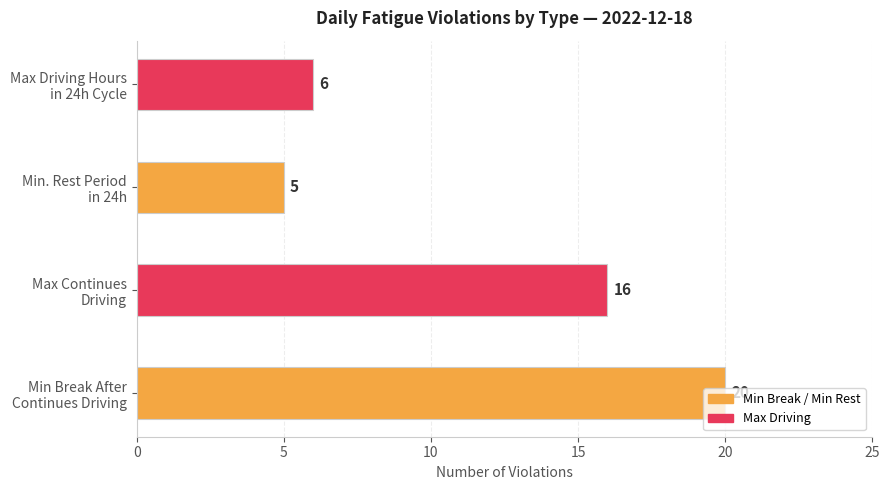

What is the maximum value shown in the chart?

20